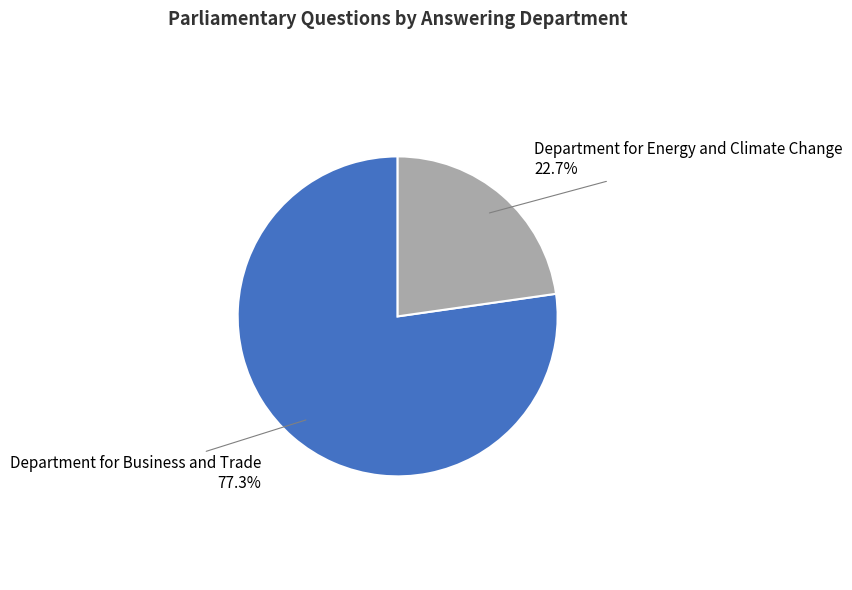

Do Department for Business and Trade and Department for Energy and Climate Change together represent more than half of the pie?

Yes